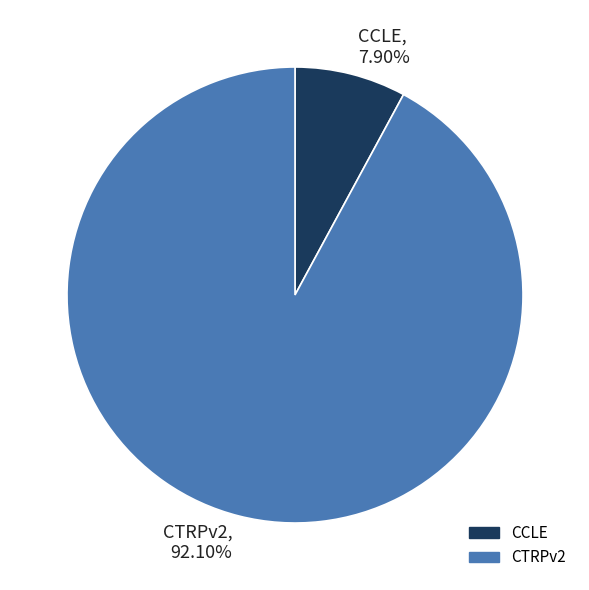

True or false: CCLE accounts for 8% of the total.

True